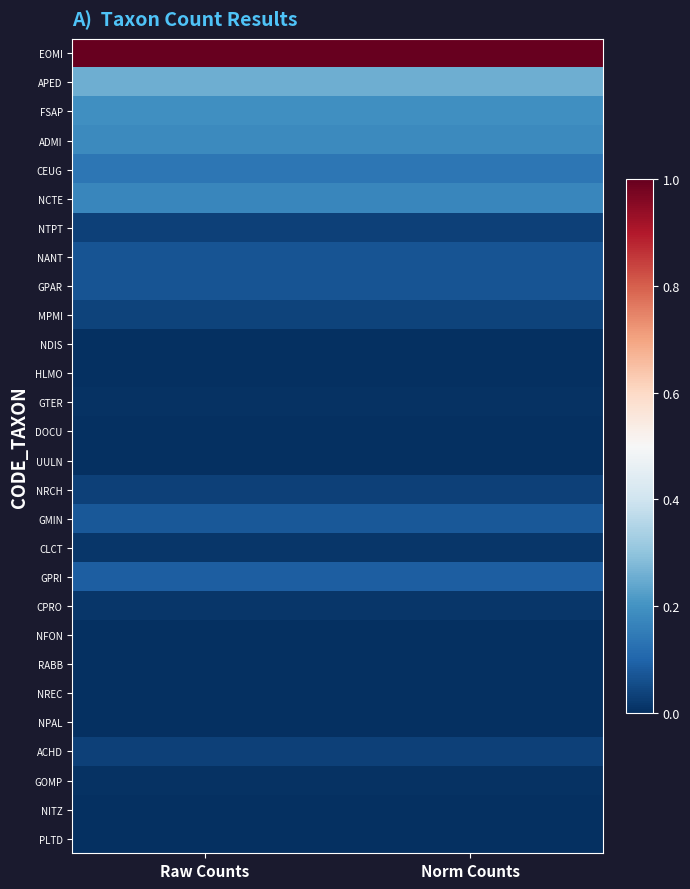

Between Raw Counts and Norm Counts, which is larger?

Raw Counts